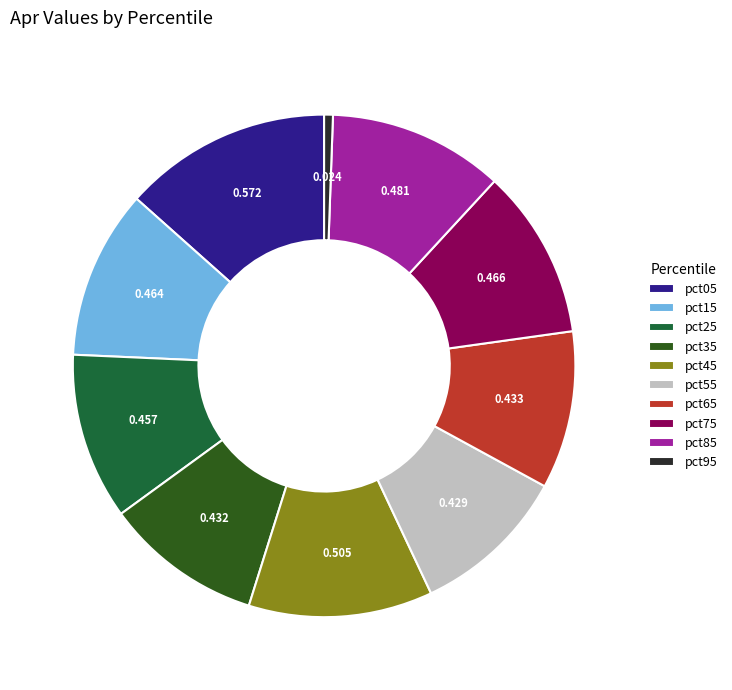

Is it true that pct25 is 11% of the pie?

True